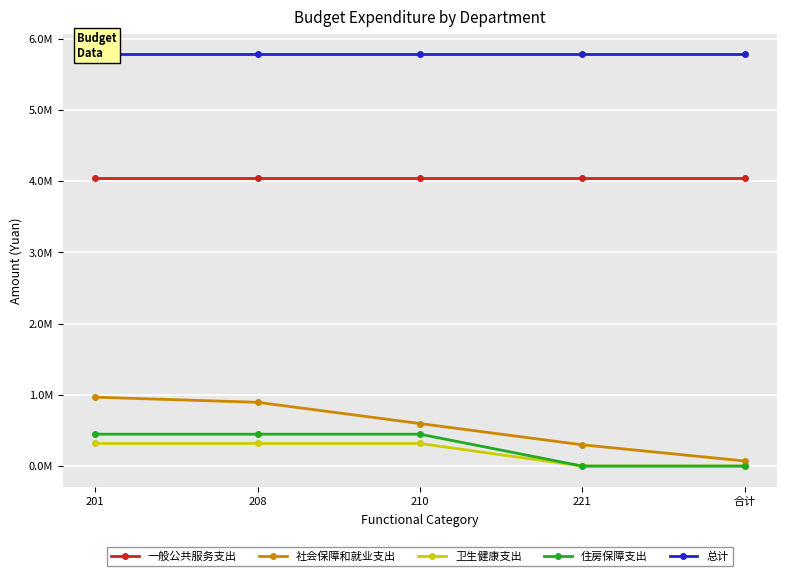

At how many categories does at least one series exceed 684057?

5